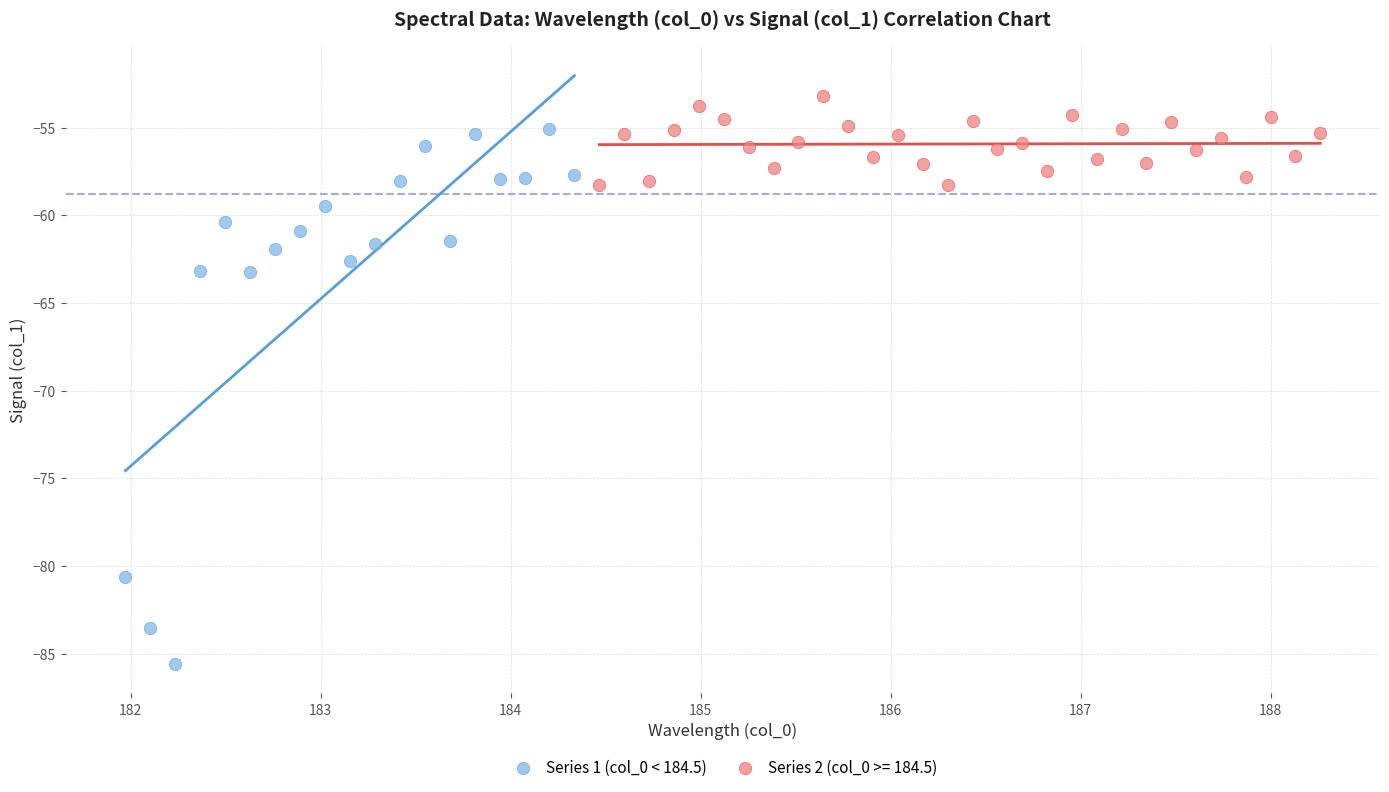

Which series reaches the maximum Y coordinate?

Series 2 (col_0 >= 184.5)